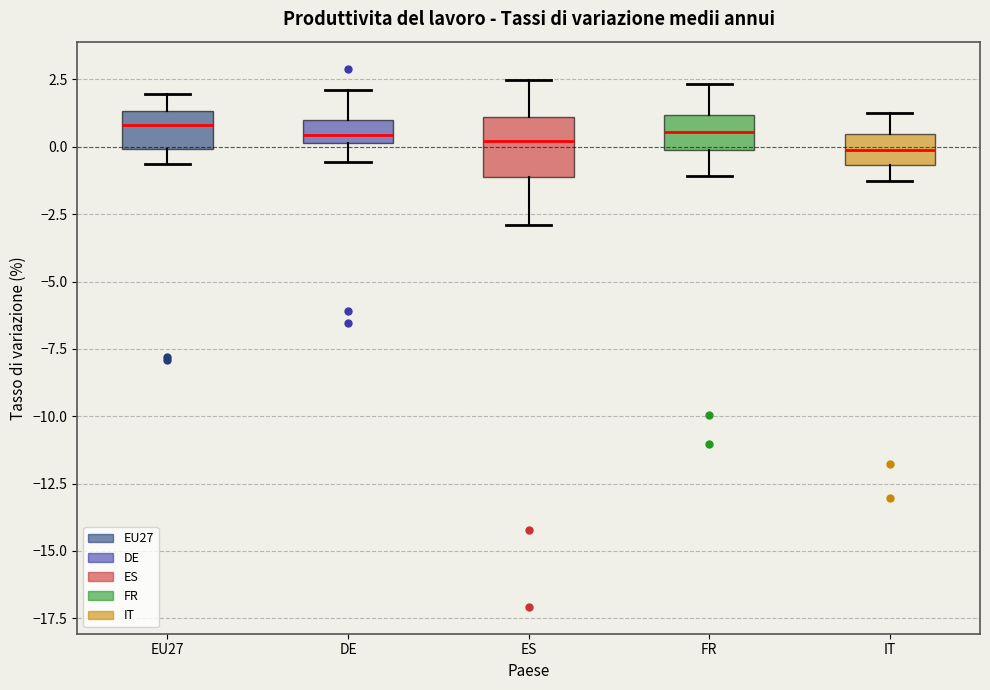

Where does the upper whisker of the box for IT end on the y-axis? The values are not printed on the chart, so give them approximately, as read against the axis.

1.5